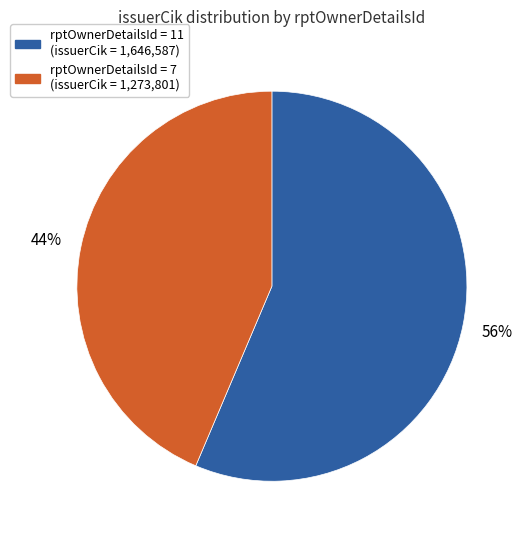

To the nearest percent, what is the average slice percentage?

50%